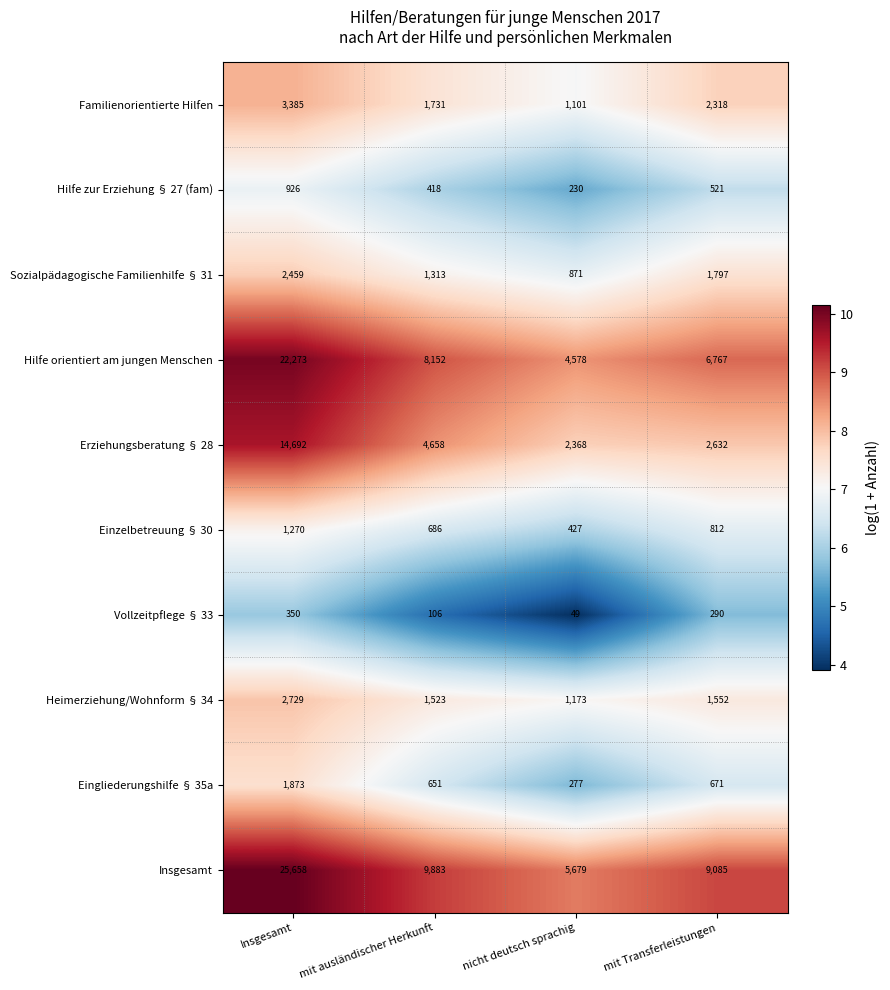

Between Insgesamt and mit ausländischer Herkunft, which series saw the biggest shift?

Insgesamt